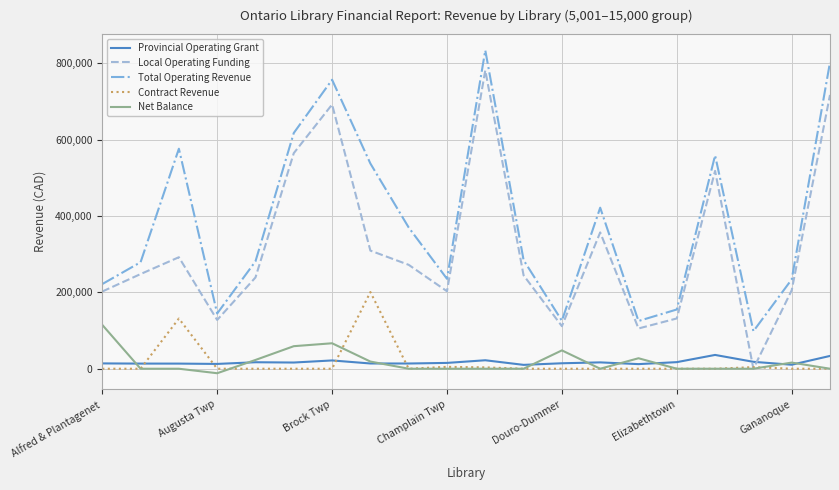

Which series has the largest total across all categories?

Total Operating Revenue